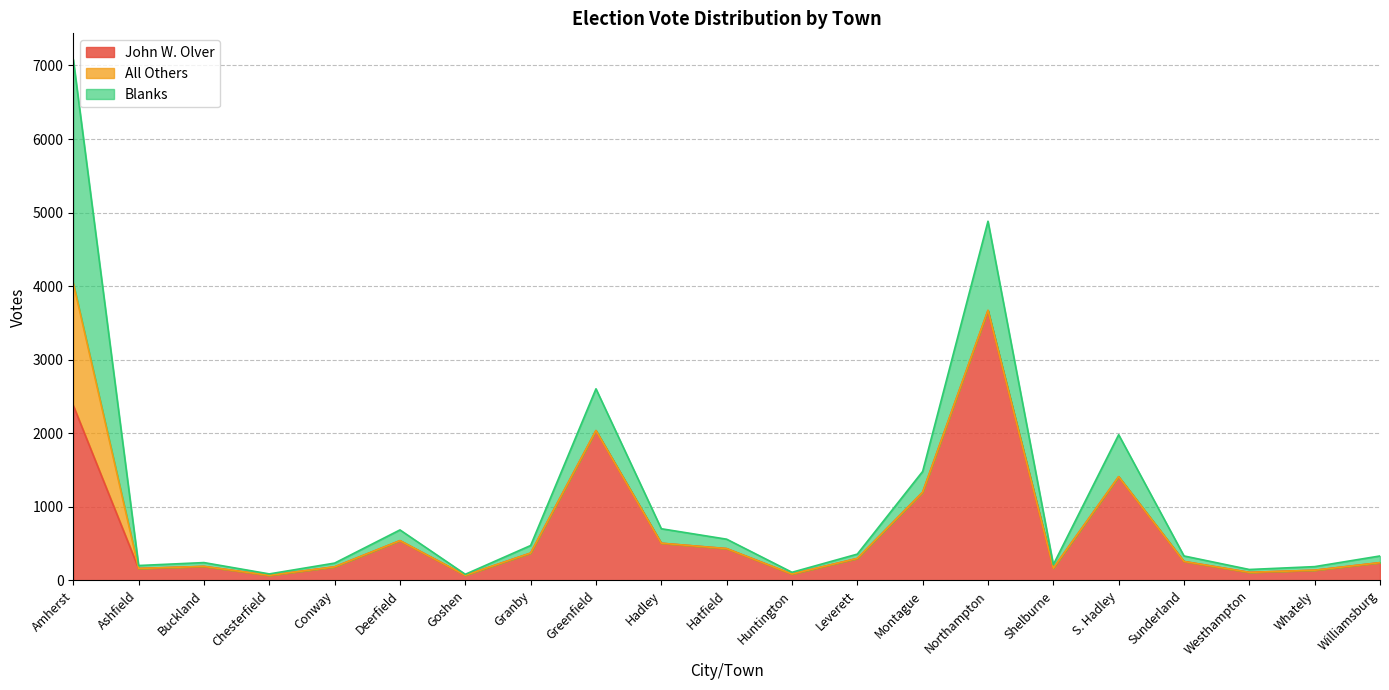

Reading left to right, transcribe all the data shown in this chart.

John W. Olver: Amherst=2379	Ashfield=163	Buckland=191	Chesterfield=69	Conway=185	Deerfield=541	Goshen=70	Granby=372	Greenfield=2037	Hadley=506	Hatfield=433	Huntington=87	Leverett=299	Montague=1199	Northampton=3669	Shelburne=167	S. Hadley=1410	Sunderland=258	Westhampton=110	Whately=139	Williamsburg=242
All Others: Amherst=1662	Ashfield=0	Buckland=0	Chesterfield=0	Conway=0	Deerfield=0	Goshen=0	Granby=0	Greenfield=0	Hadley=0	Hatfield=0	Huntington=0	Leverett=0	Montague=0	Northampton=3	Shelburne=0	S. Hadley=1	Sunderland=0	Westhampton=0	Whately=0	Williamsburg=0
Blanks: Amherst=3042	Ashfield=40	Buckland=52	Chesterfield=20	Conway=51	Deerfield=146	Goshen=14	Granby=103	Greenfield=568	Hadley=197	Hatfield=128	Huntington=24	Leverett=59	Montague=283	Northampton=1211	Shelburne=48	S. Hadley=570	Sunderland=75	Westhampton=39	Whately=49	Williamsburg=91